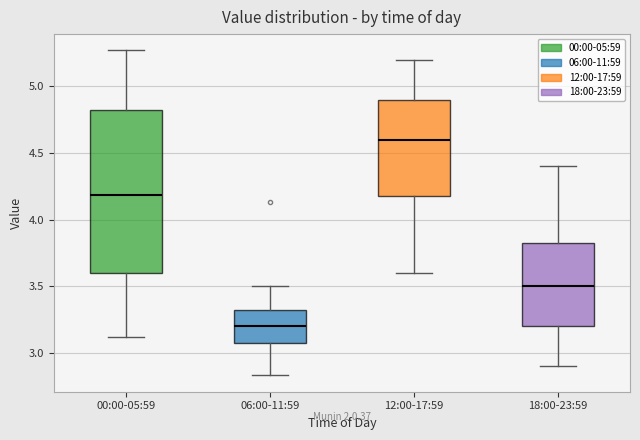

Reading left to right, read every box against the y-axis: the position of its median line, the range the box covers, and the ends of its whiskers. The values are not printed on the chart, so give them approximately, as read against the axis.

00:00-05:59: median 4.20, box 3.60 to 4.80, whiskers 3.10 to 5.25
06:00-11:59: median 3.20, box 3.10 to 3.35, whiskers 2.85 to 3.50
12:00-17:59: median 4.60, box 4.20 to 4.90, whiskers 3.60 to 5.20
18:00-23:59: median 3.50, box 3.20 to 3.85, whiskers 2.90 to 4.40